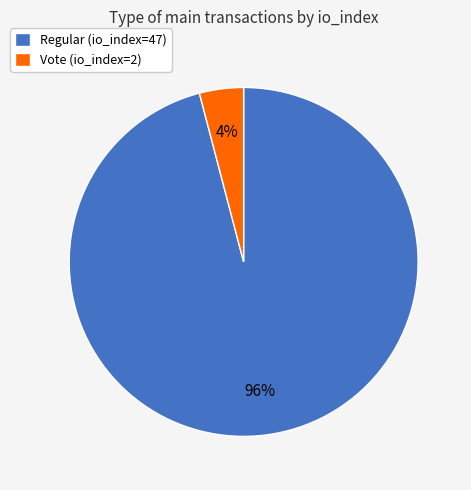

What percentage is the Regular (io_index=47) slice, to the nearest percent?

96%